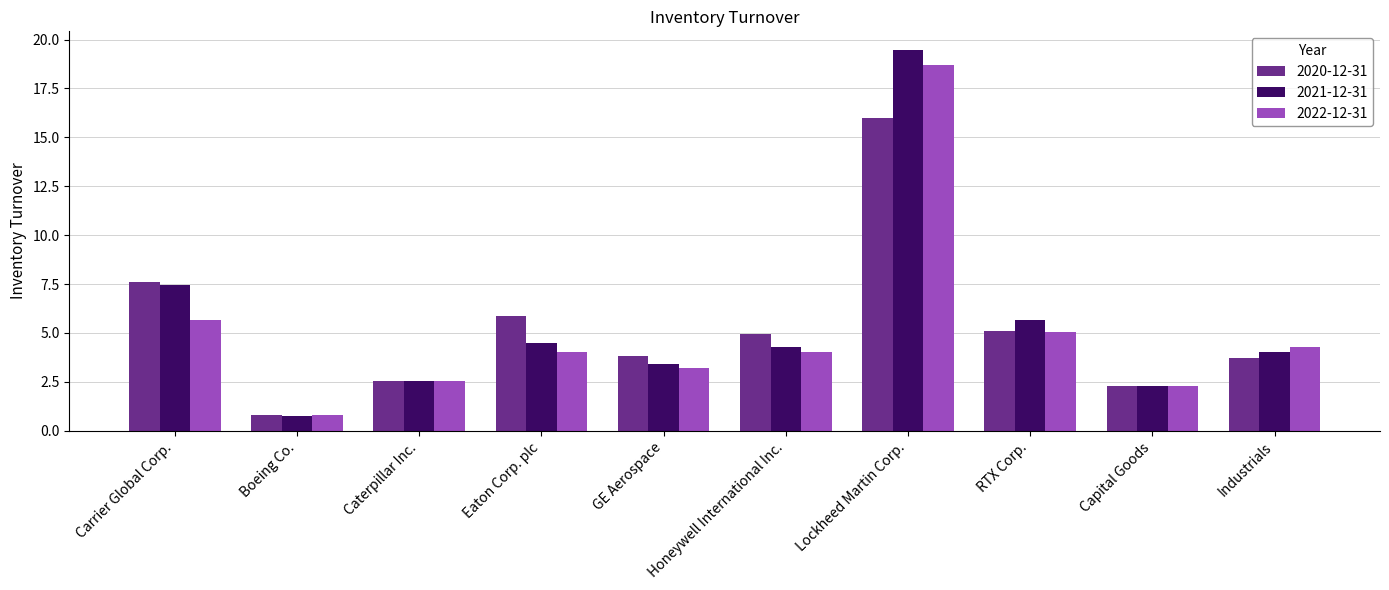

Is it true that 2021-12-31 equals 5.7 at RTX Corp.?

True